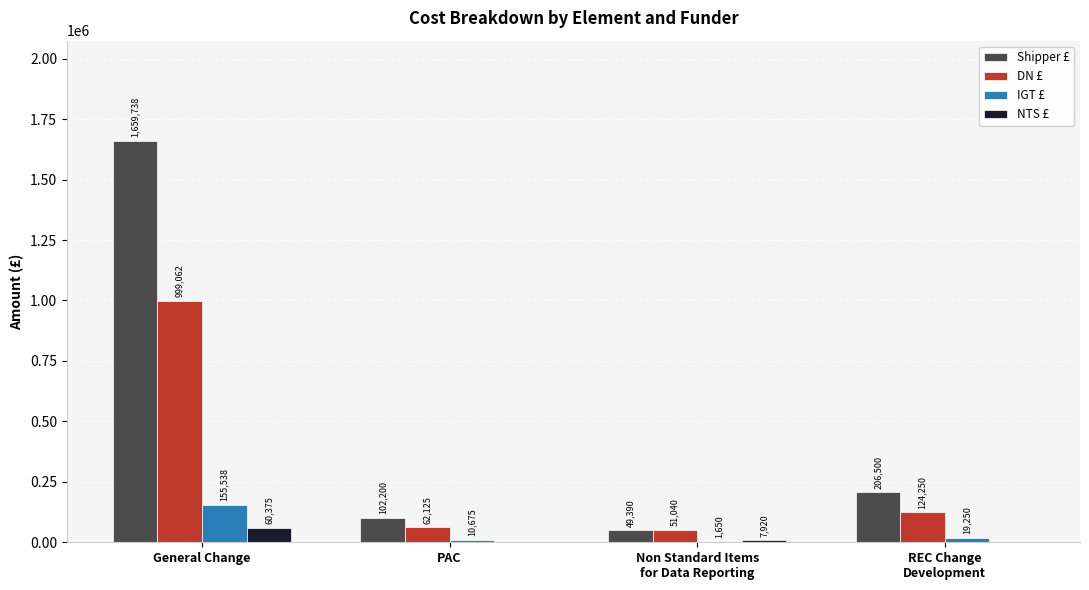

Between General Change and Non Standard Items
for Data Reporting, which series saw the biggest shift?

Shipper £